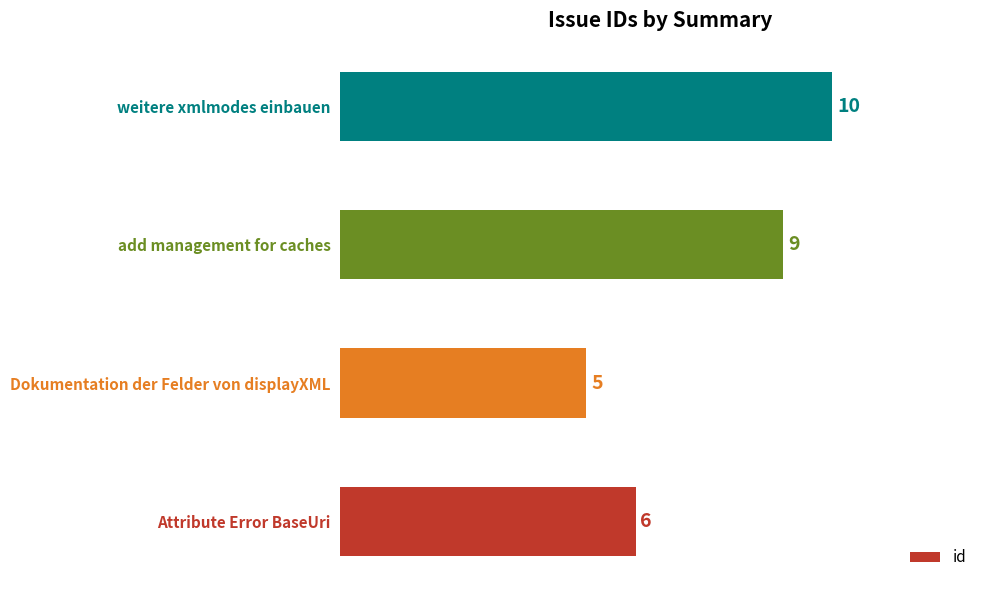

Reading bottom to top, transcribe all the data shown in this chart.

Attribute Error BaseUri=6	Dokumentation der Felder von displayXML=5	add management for caches=9	weitere xmlmodes einbauen=10